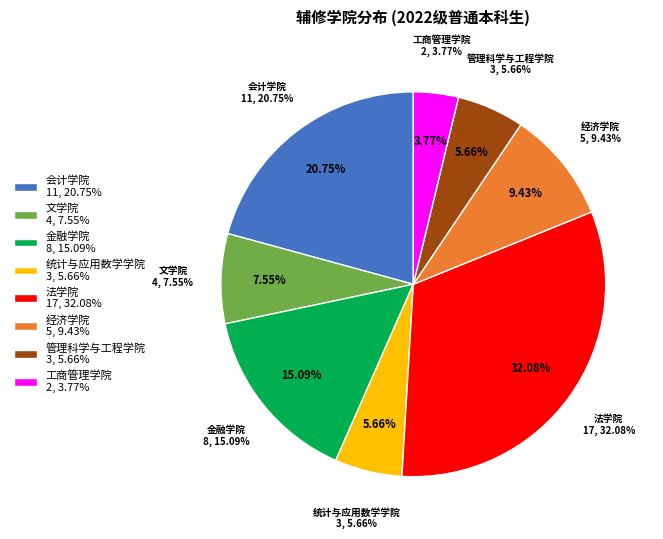

Which slice is the smallest?

工商管理学院